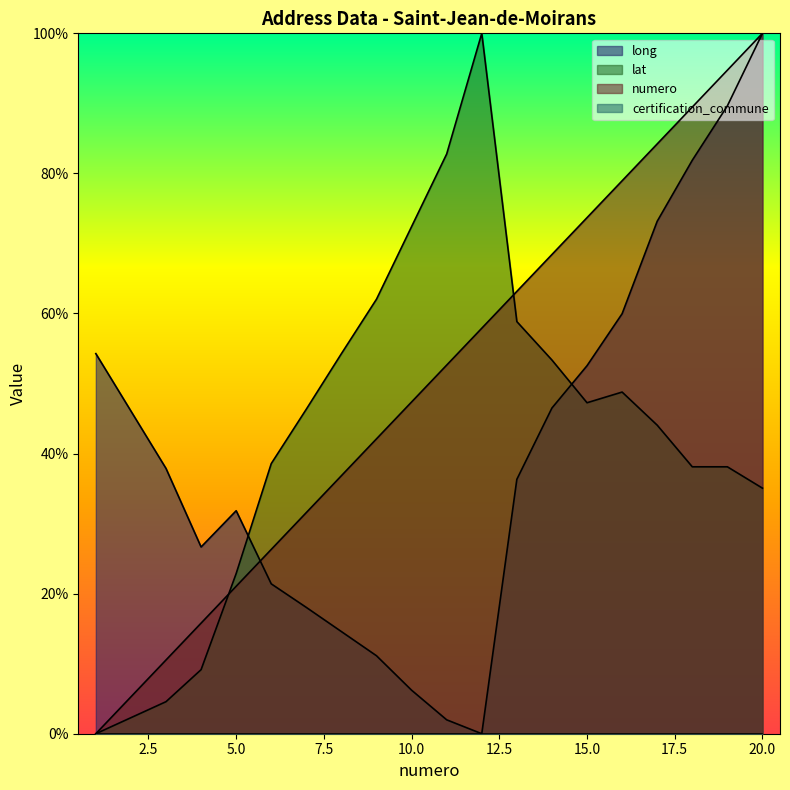

How many categories are shown in the chart?

20